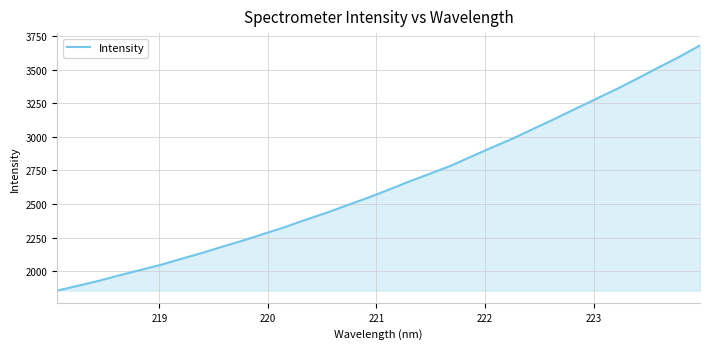

What is the minimum value shown in the chart?

1855.3